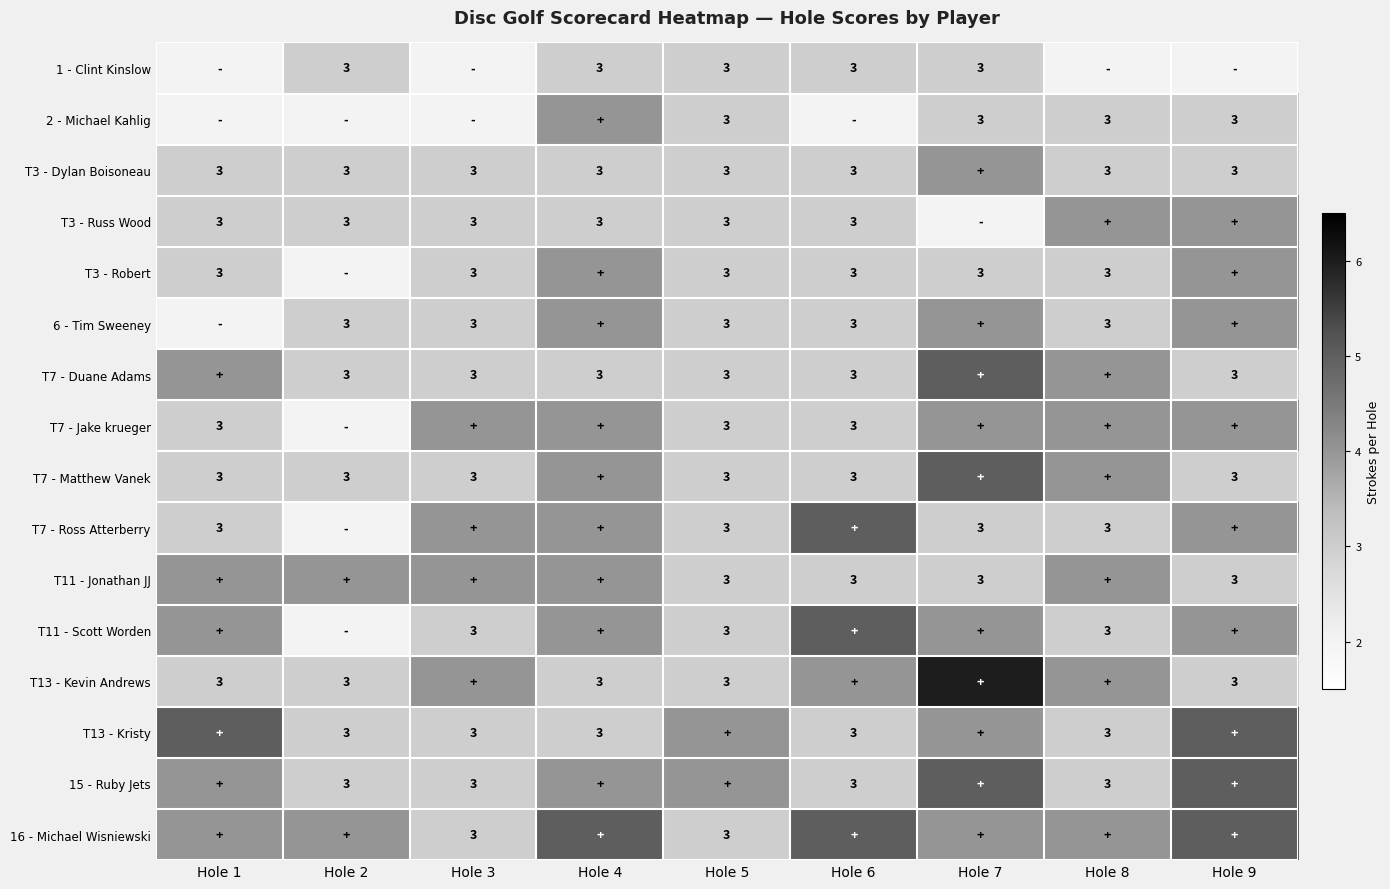

Is it true that T13 - Kristy equals 3 at Hole 3?

True